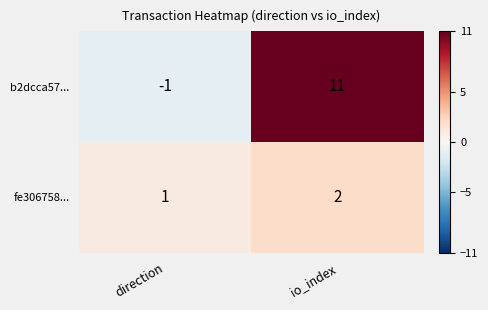

Rank the series by their maximum value, from lowest to highest.

fe306758..., b2dcca57...